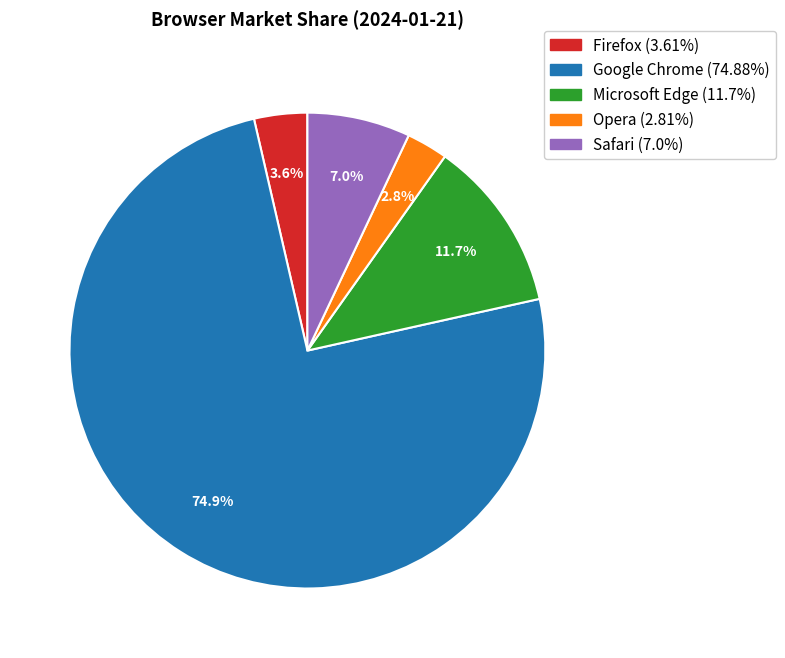

Which category has the smallest portion of the pie?

Opera